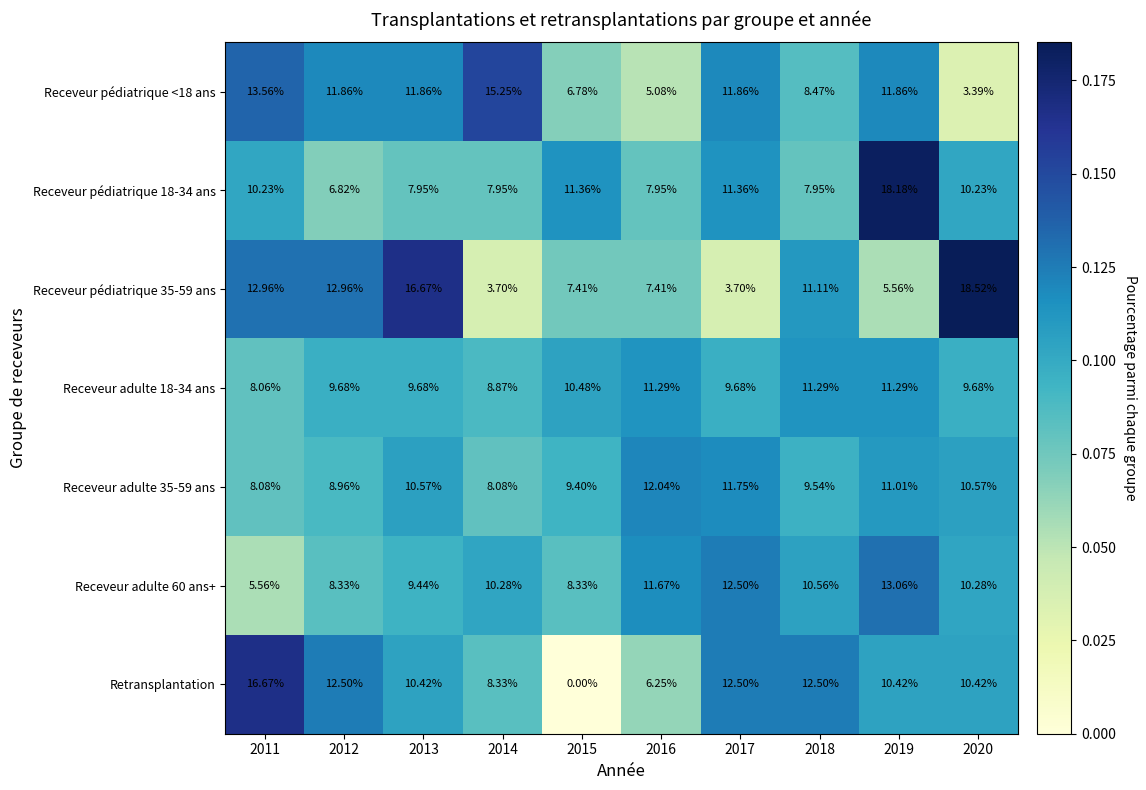

Which series has the largest range (max minus min)?

Retransplantation